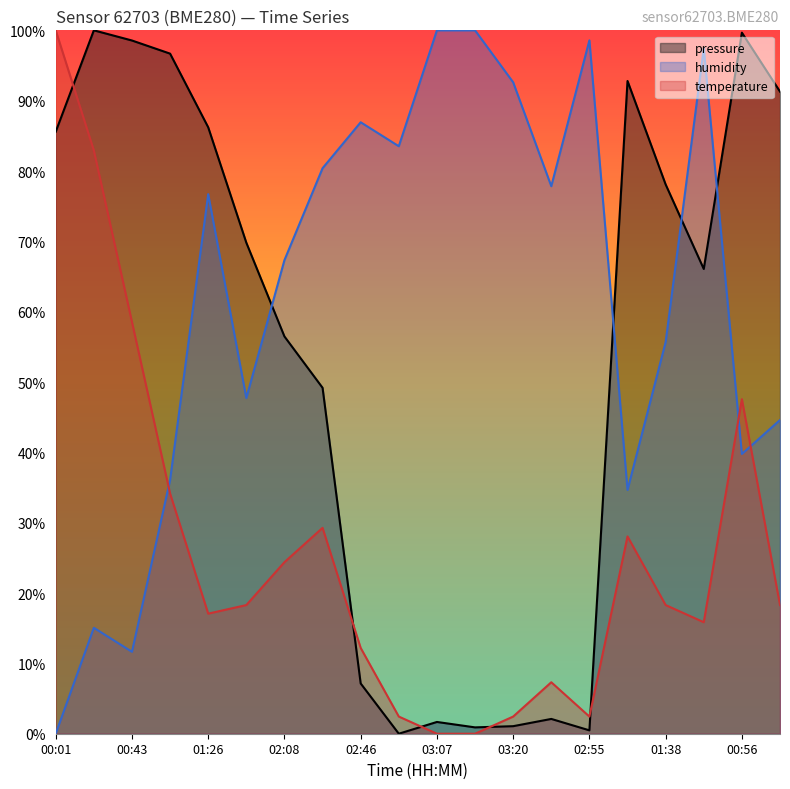

Rank the series by their maximum value, from lowest to highest.

pressure, humidity, temperature